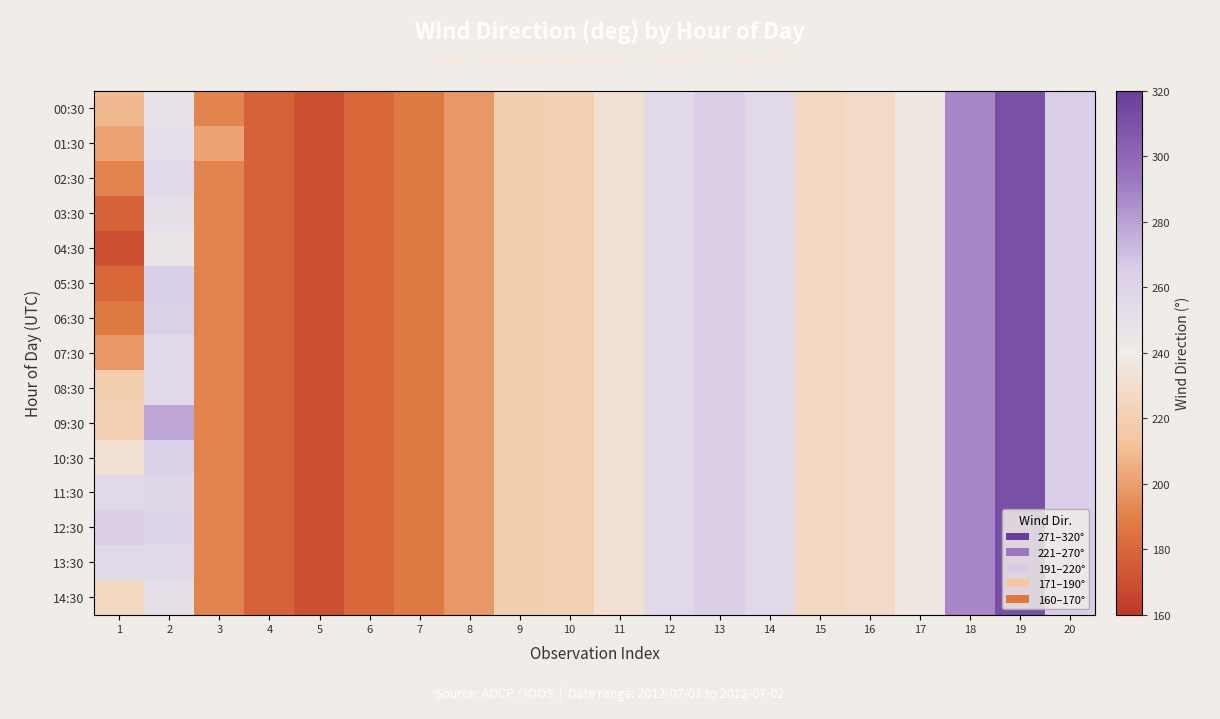

What is the total value across all series at 2?

3847